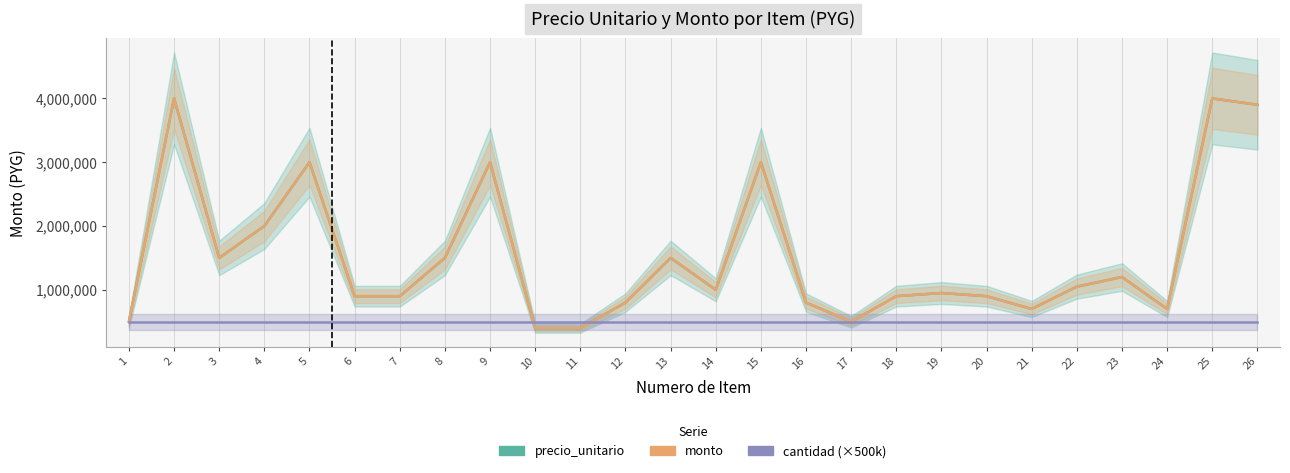

Which series changed the most between 9 and 14?

precio_unitario